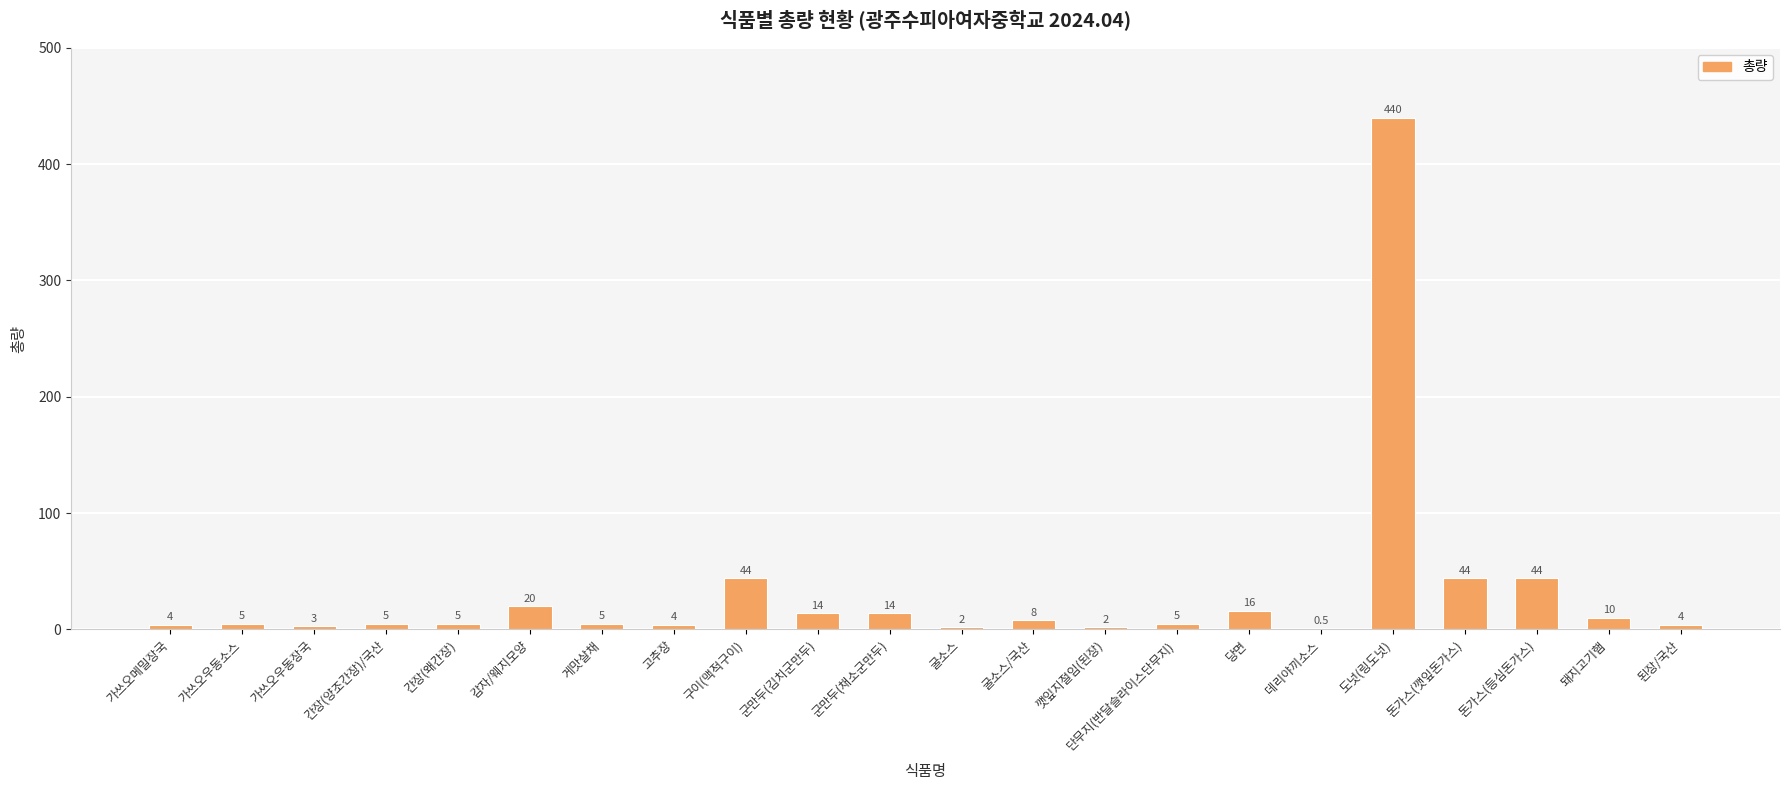

Is it true that the value at 감자/웨지모양 is 20.0?

True